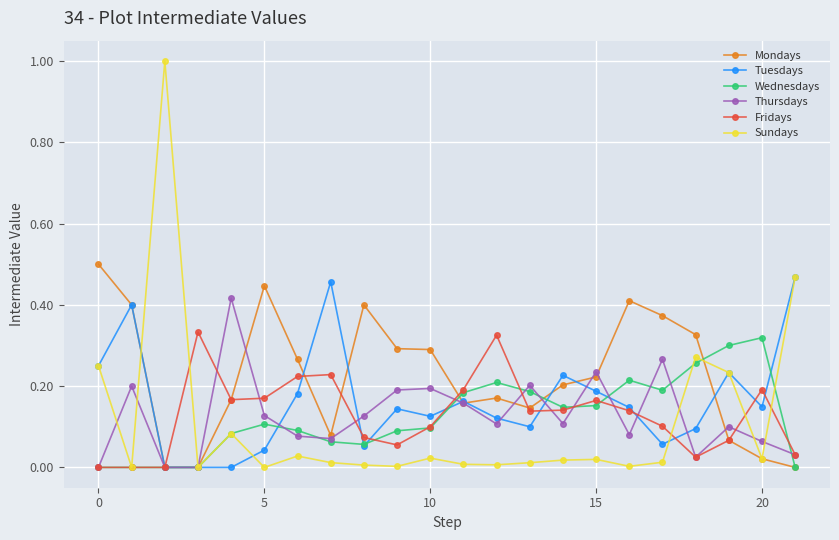

What is the sum of all Thursdays values?

2.8